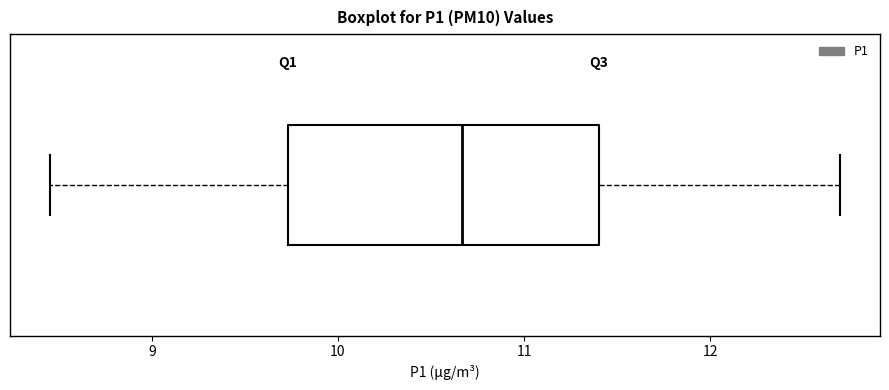

Where does the right whisker of the box end on the x-axis? The values are not printed on the chart, so give them approximately, as read against the axis.

12.7